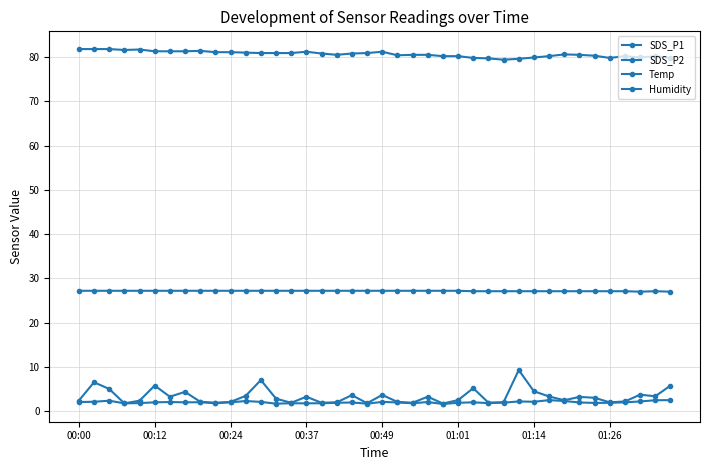

True or false: SDS_P2 and SDS_P1 intersect in this chart.

False